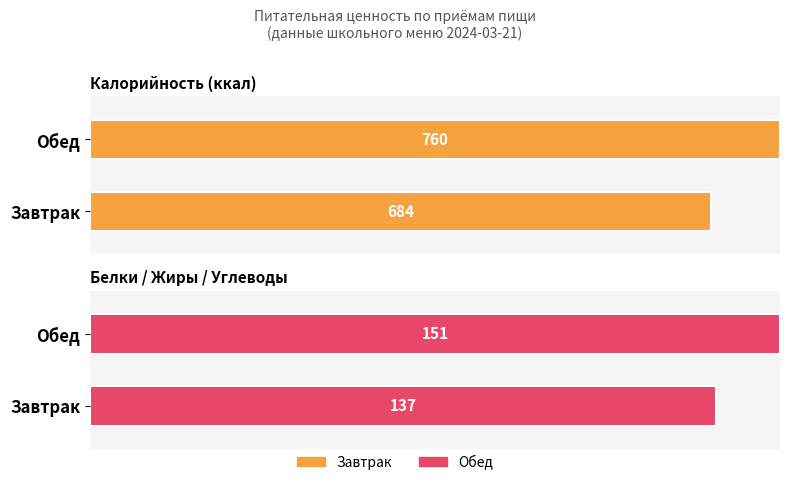

Between Завтрак and Обед, which series saw the biggest shift?

Калорийность